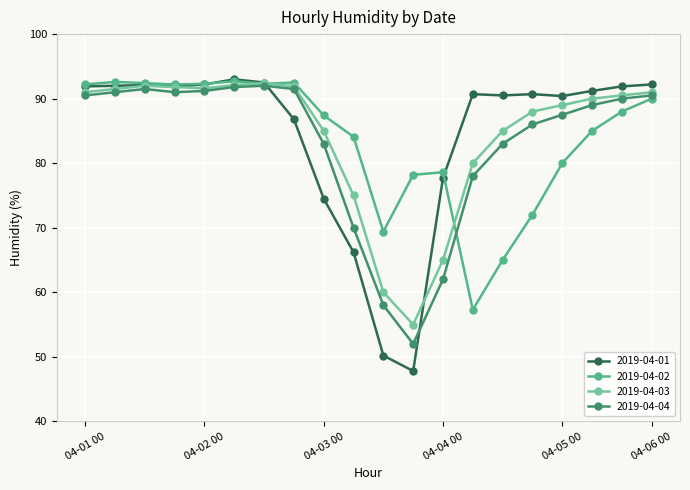

What is the value of the 2019-04-04 point at the 10th from the left?

70.0